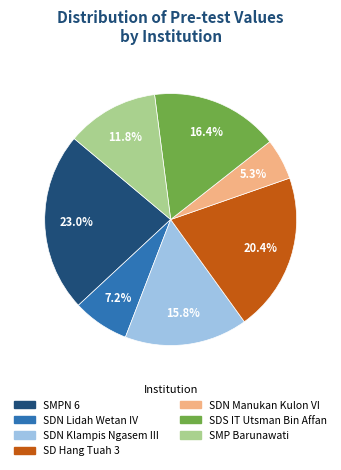

Is there any slice that represents more than half of the pie?

No